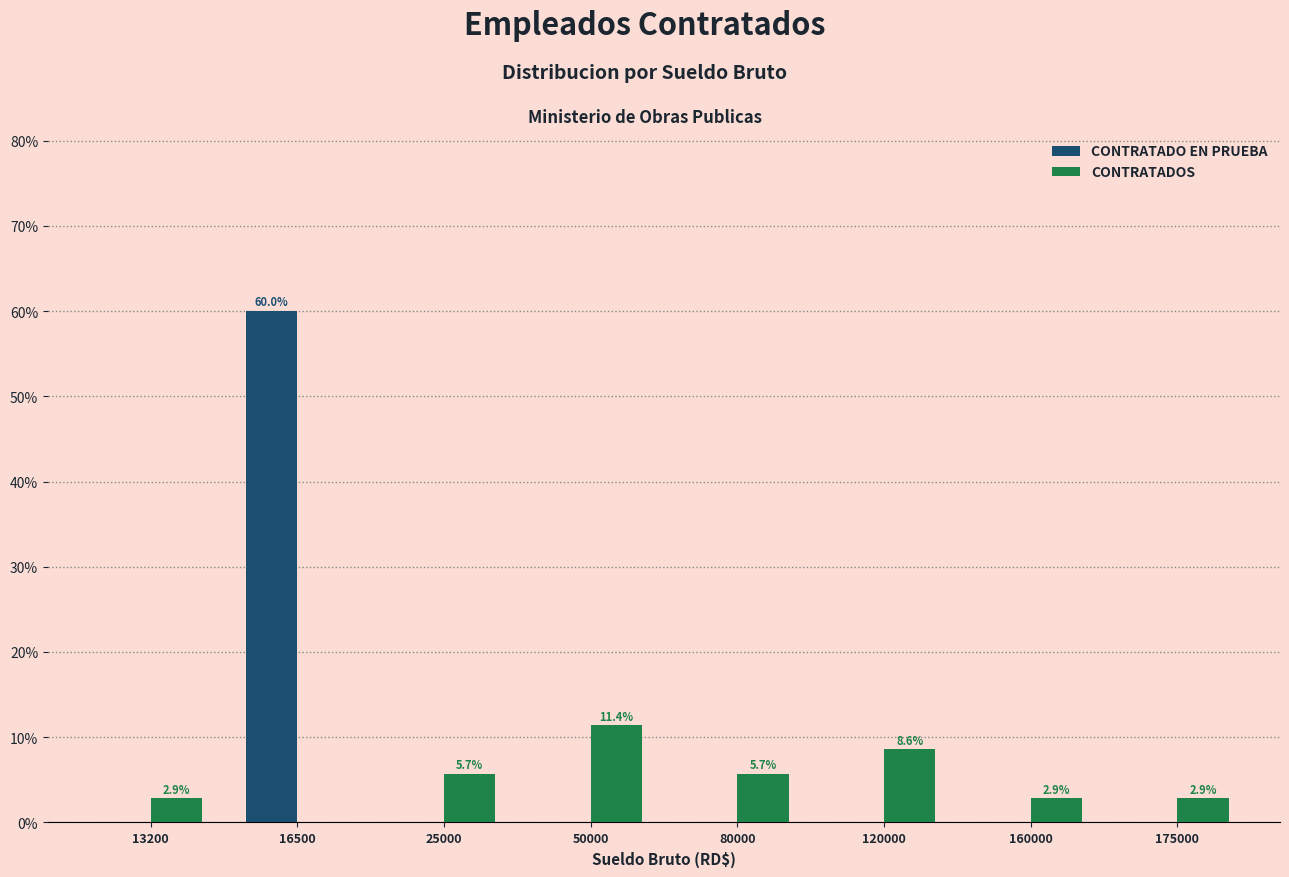

What are all the series names shown in the legend?

CONTRATADO EN PRUEBA, CONTRATADOS